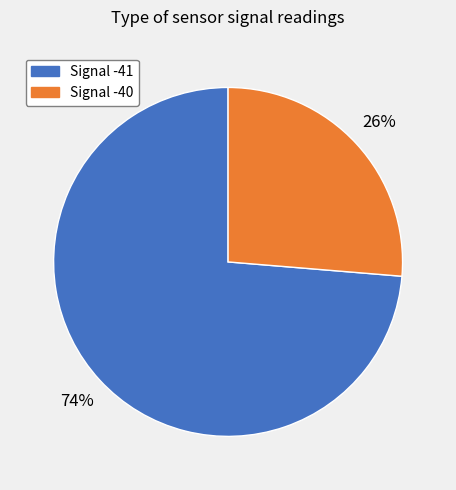

To the nearest percent, what is the average slice percentage?

50%